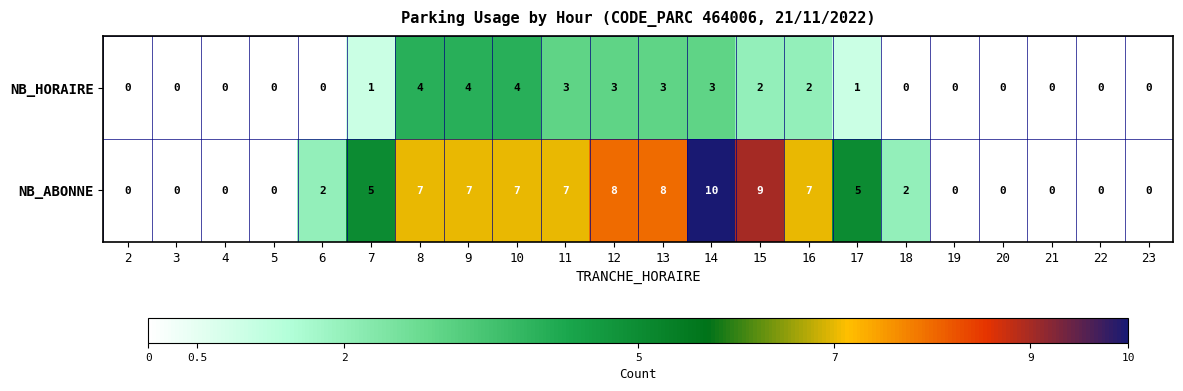

At which label does NB_ABONNE reach its peak?

14